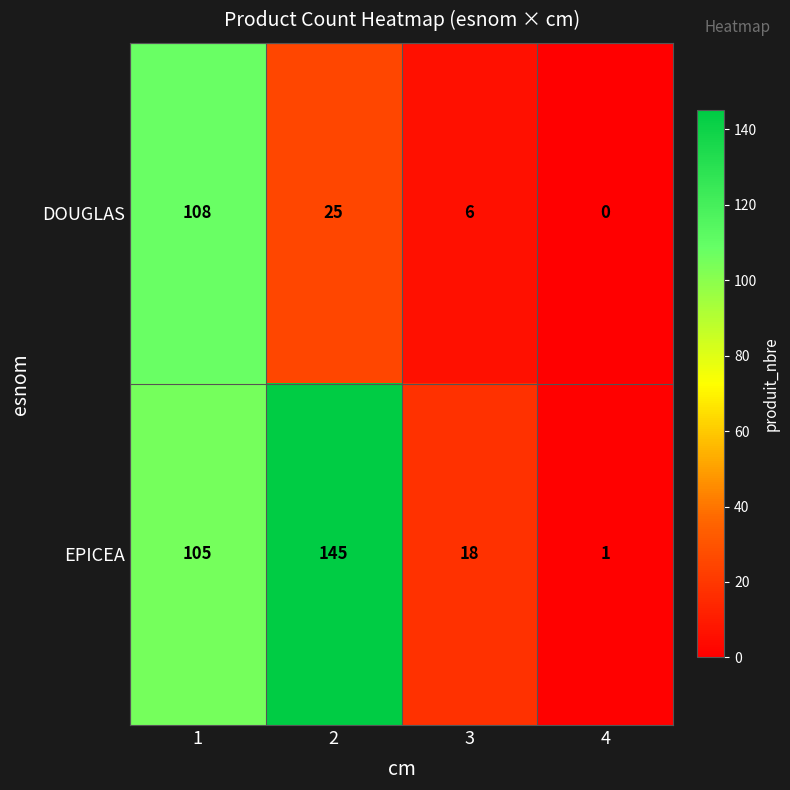

The DOUGLAS series shows 108 at 1. True or false?

True